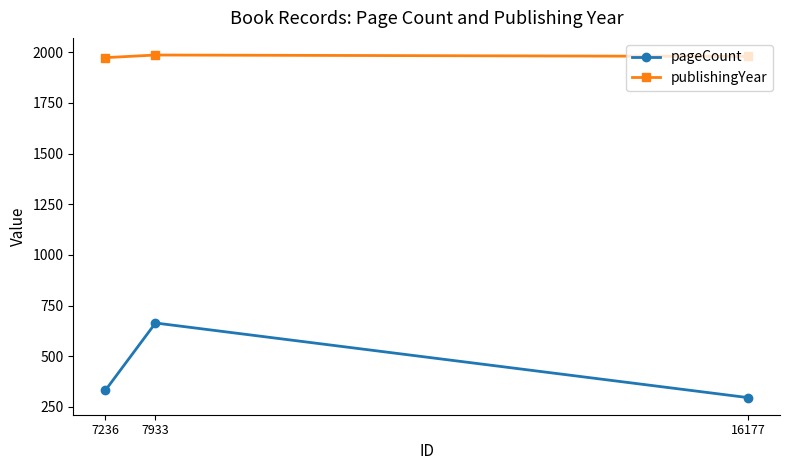

The value of publishingYear at 16177 is 1222. True or false?

False